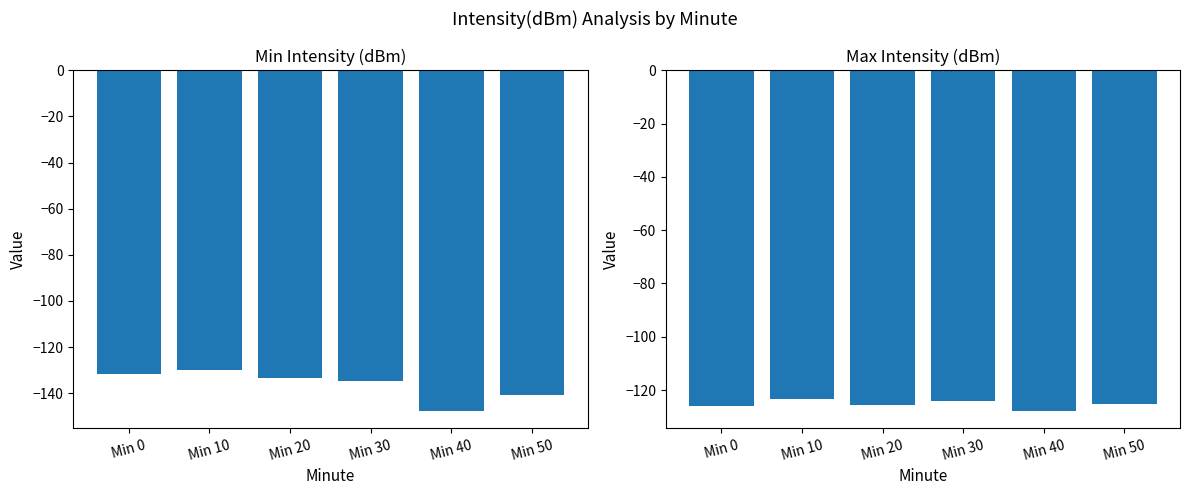

What is the difference between the Max Intensity (dBm) values at Min 30 and Min 50?

1.4